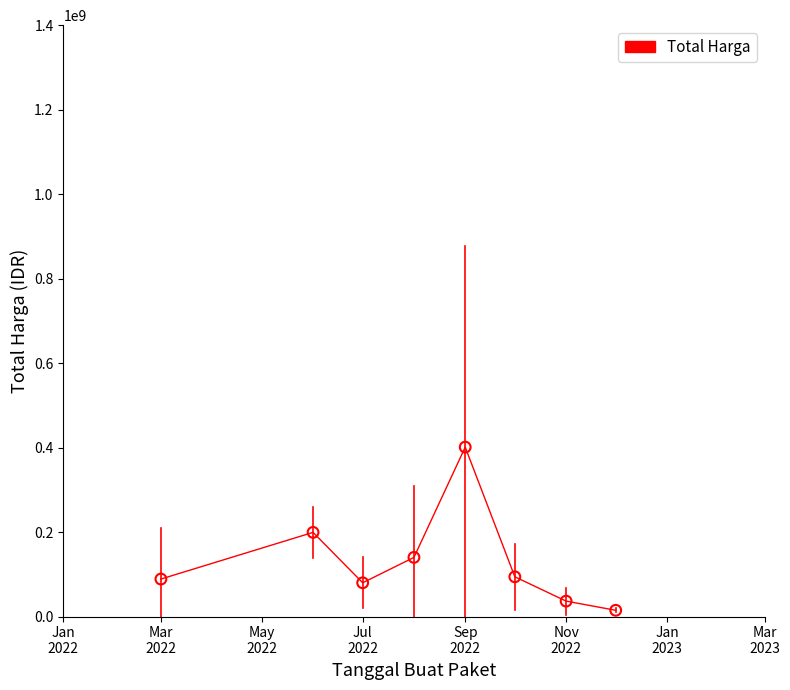

What is the greatest value displayed?

401039750.0